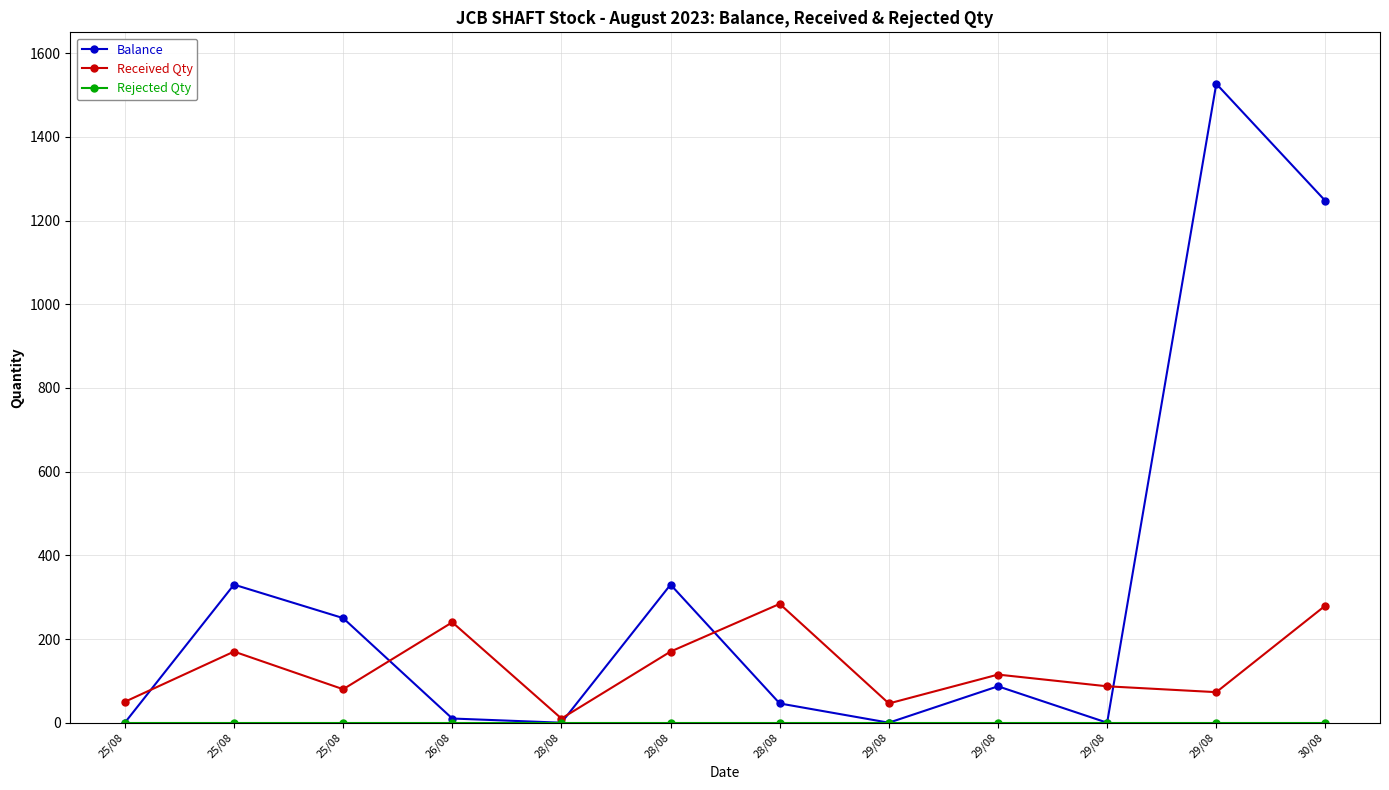

How many lines are shown in the chart?

3